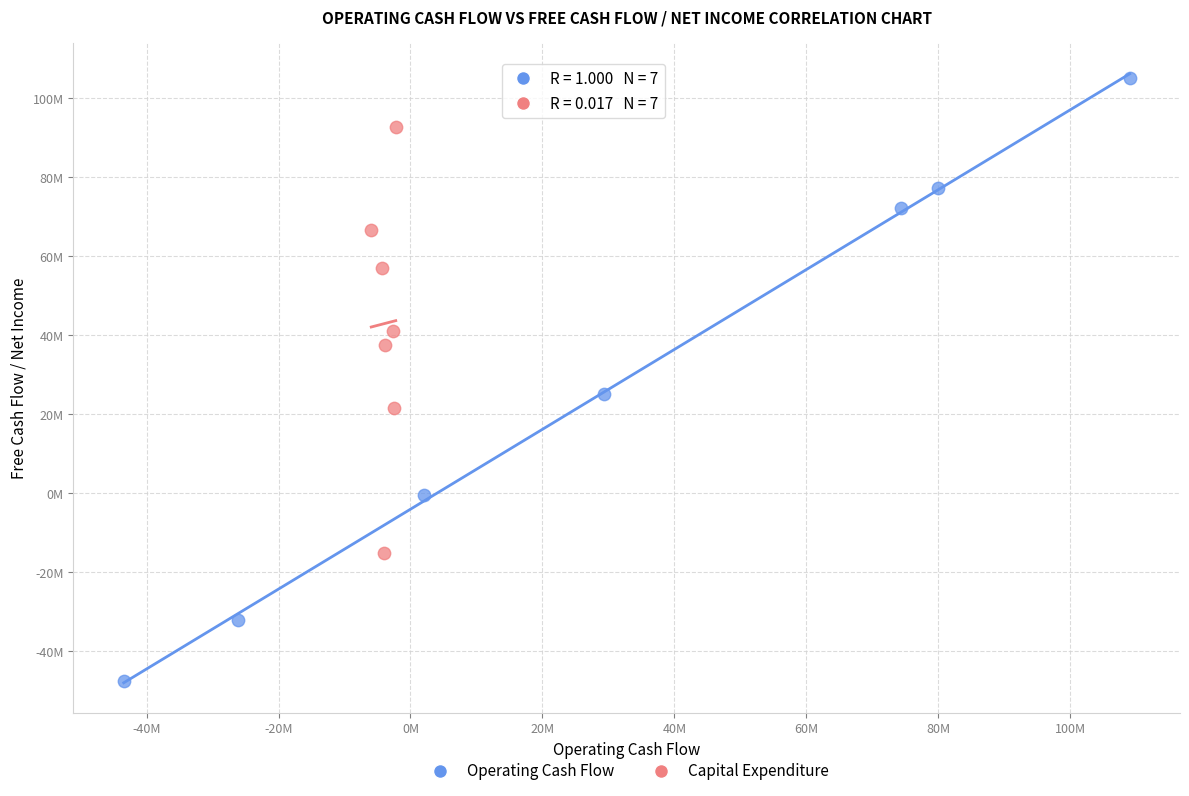

Which series has the largest Y range (max minus min)?

Operating Cash Flow